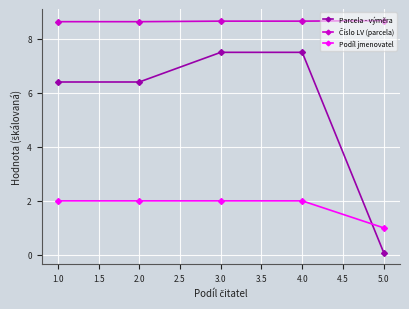

At which label is Parcela - výměra closest to 3?

5.0